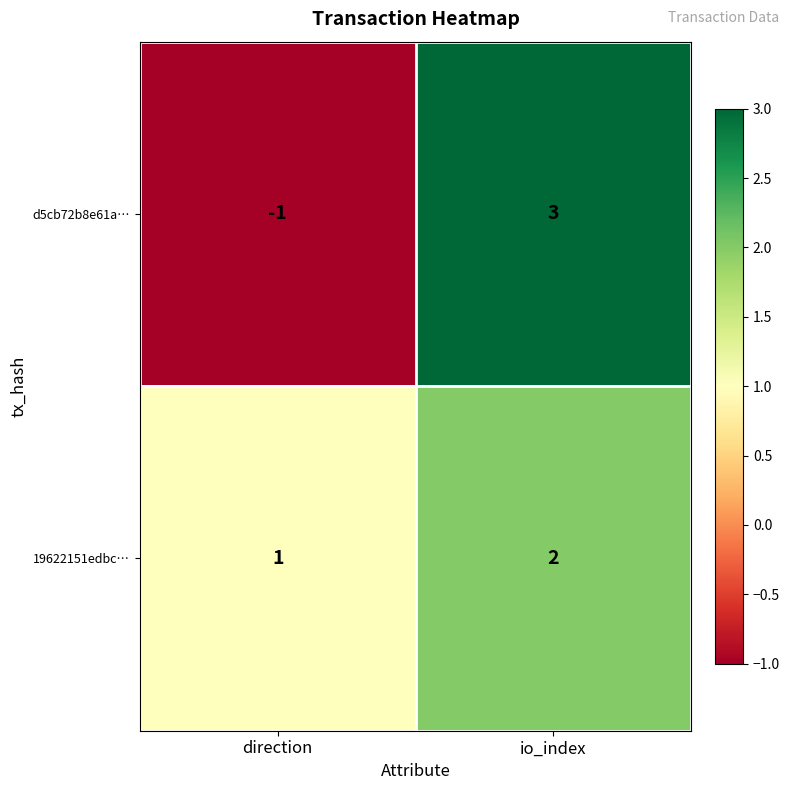

At which label is 19622151edbc… closest to 1?

direction